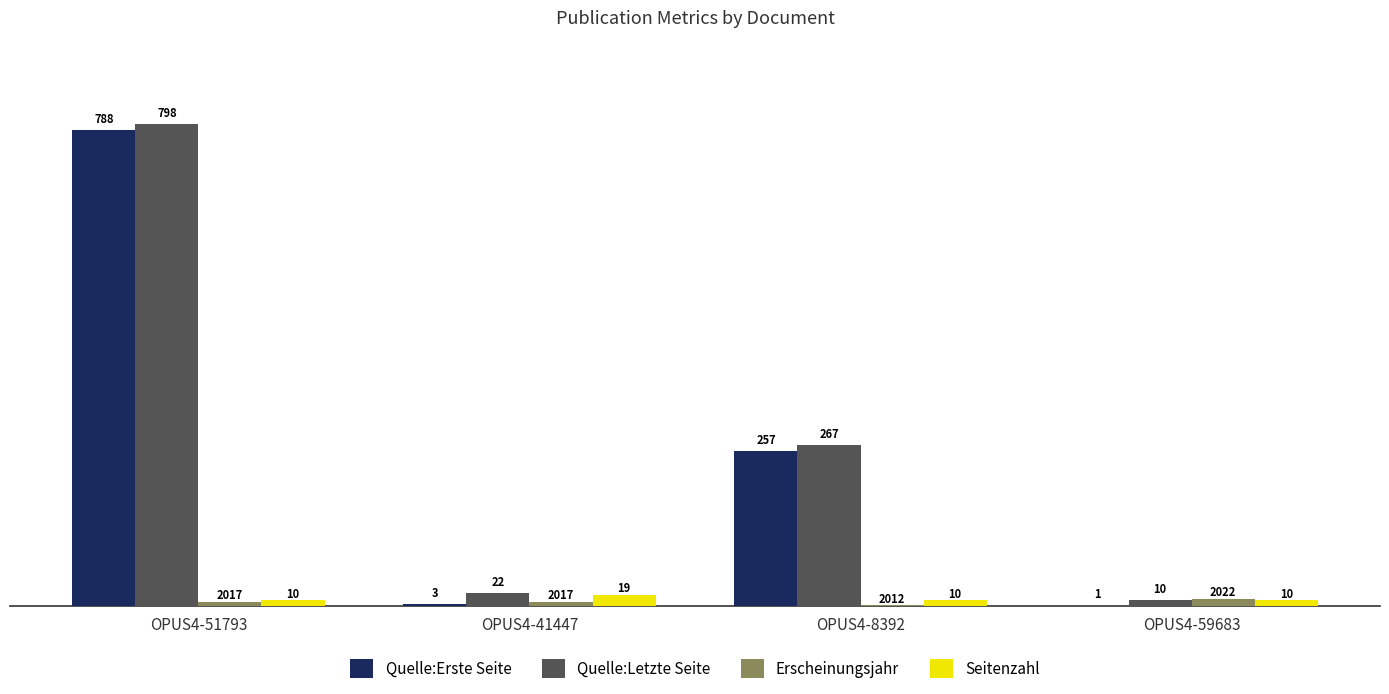

Which series changed the most between OPUS4-51793 and OPUS4-41447?

Quelle:Erste Seite